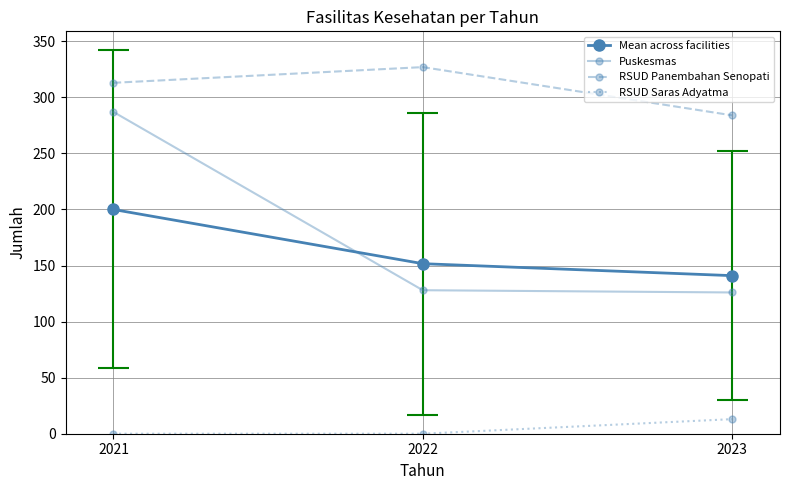

How many data points does each series have?

3